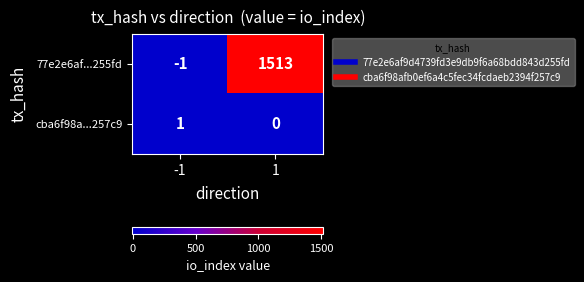

What is the smallest value displayed?

-1